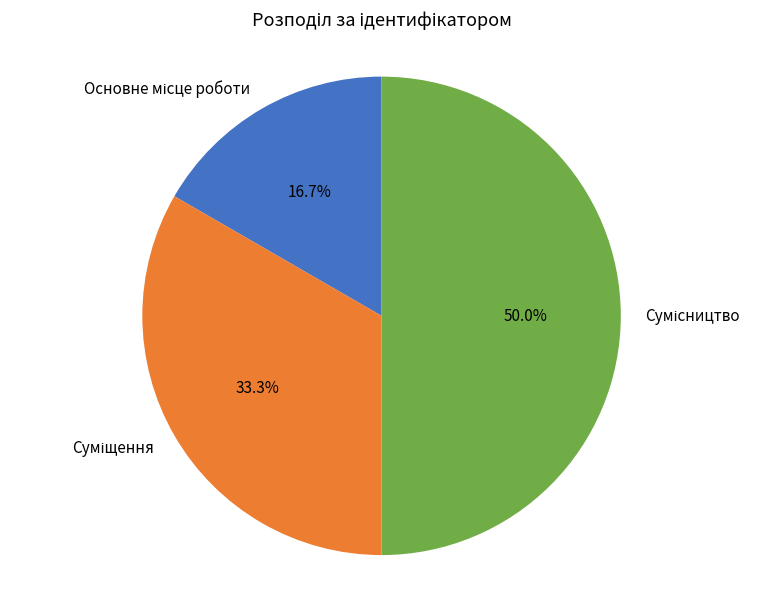

Approximately how many times larger is the value at Основне місце роботи compared to Суміщення?

0.5